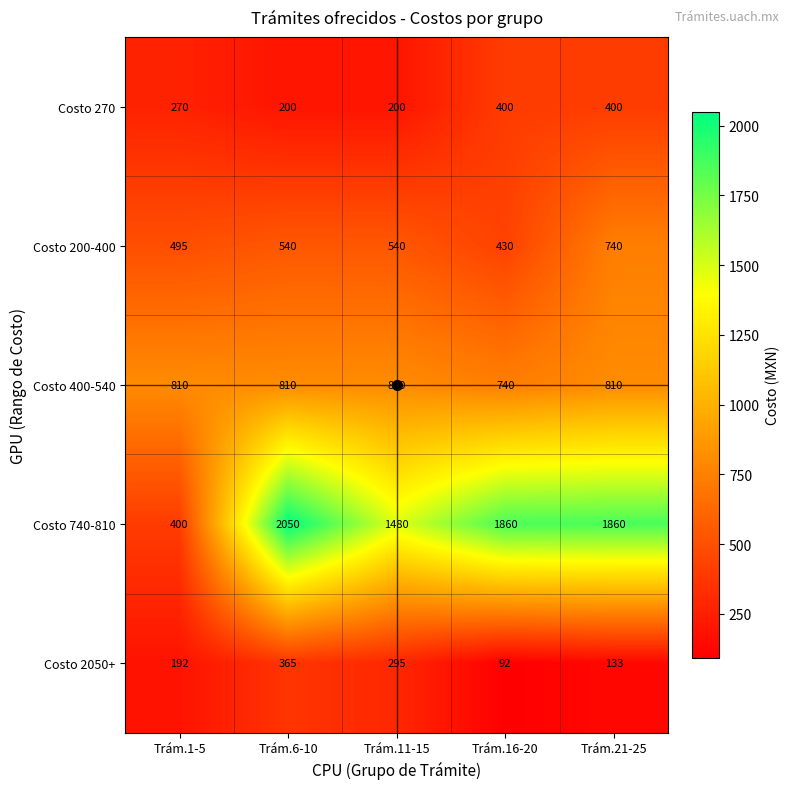

What is the average value of the Costo 270 series?

294